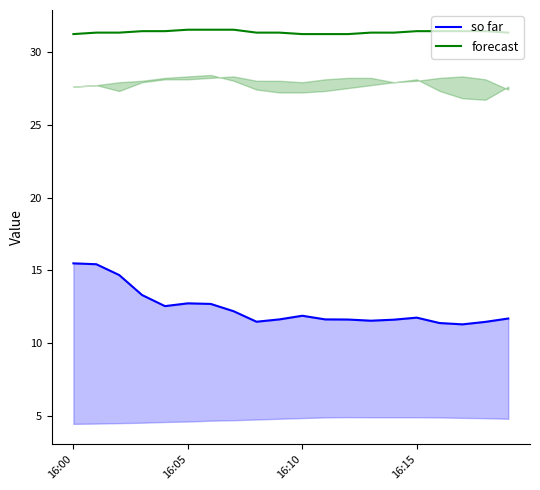

Where is so far nearest to the value 13?

16:05